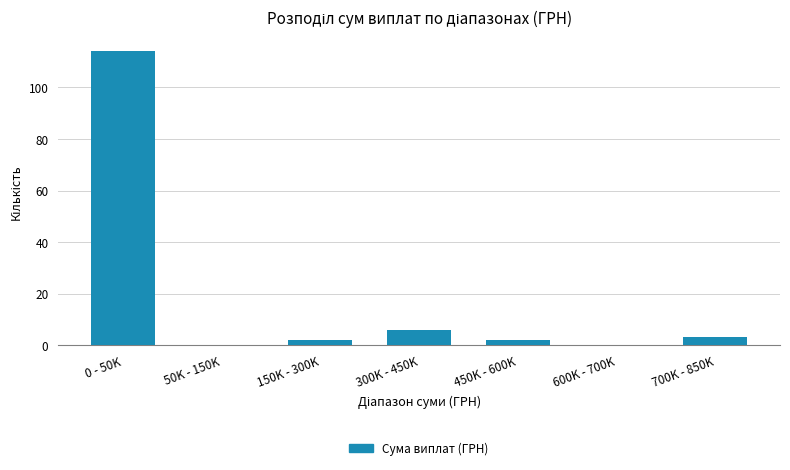

Reading left to right, list all the values displayed in this chart.

0 - 50K=114	50K - 150K=0	150K - 300K=2	300K - 450K=6	450K - 600K=2	600K - 700K=0	700K - 850K=3